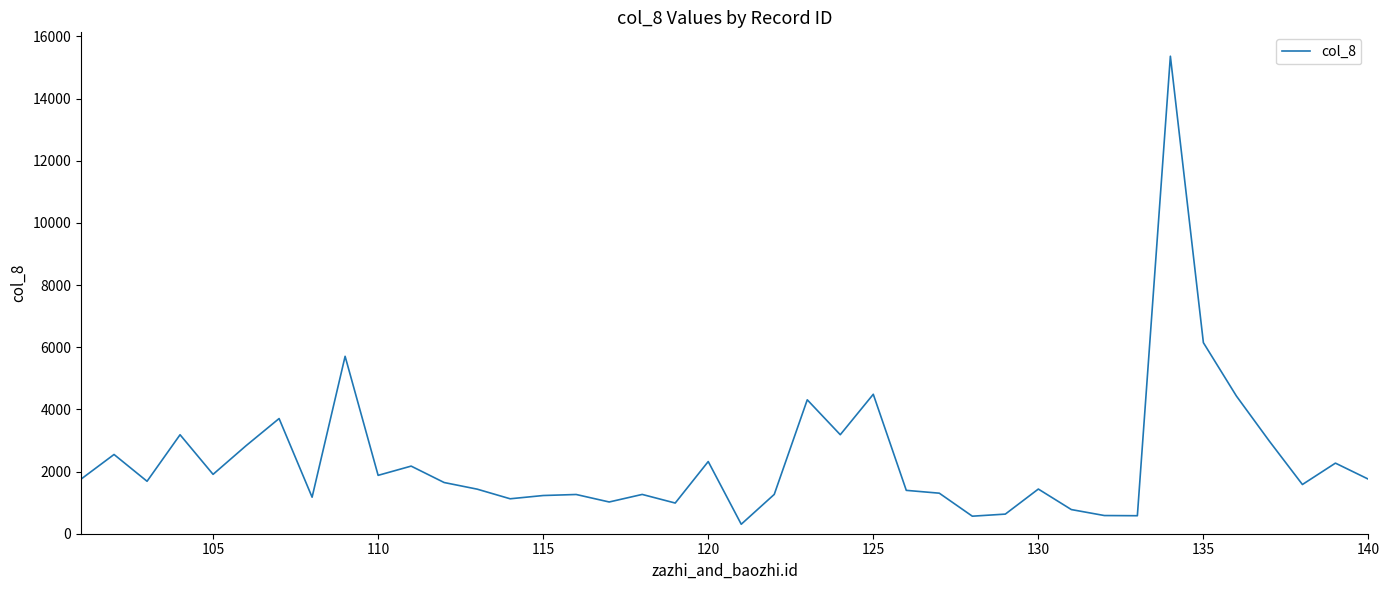

What is the average value?

2405